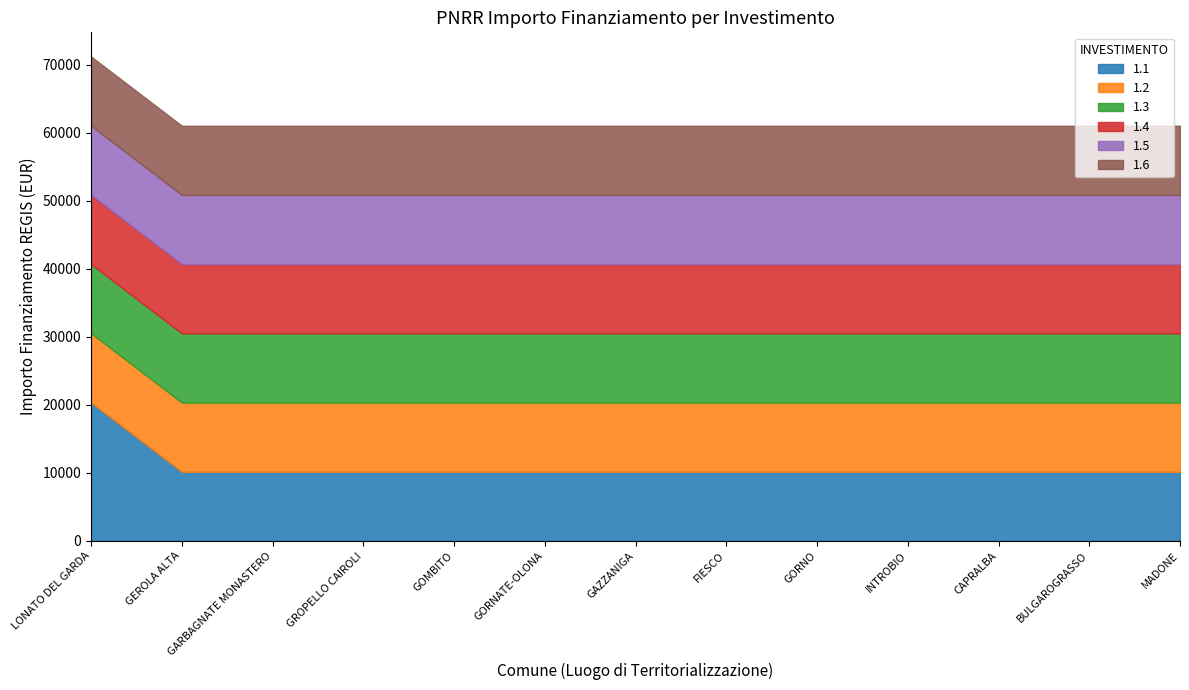

Reading left to right, extract all data points from this chart.

1.1: LONATO DEL GARDA=20344	GEROLA ALTA=10172	GARBAGNATE MONASTERO=10172	GROPELLO CAIROLI=10172	GOMBITO=10172	GORNATE-OLONA=10172	GAZZANIGA=10172	FIESCO=10172	GORNO=10172	INTROBIO=10172	CAPRALBA=10172	BULGAROGRASSO=10172	MADONE=10172
1.2: LONATO DEL GARDA=10172	GEROLA ALTA=10172	GARBAGNATE MONASTERO=10172	GROPELLO CAIROLI=10172	GOMBITO=10172	GORNATE-OLONA=10172	GAZZANIGA=10172	FIESCO=10172	GORNO=10172	INTROBIO=10172	CAPRALBA=10172	BULGAROGRASSO=10172	MADONE=10172
1.3: LONATO DEL GARDA=10172	GEROLA ALTA=10172	GARBAGNATE MONASTERO=10172	GROPELLO CAIROLI=10172	GOMBITO=10172	GORNATE-OLONA=10172	GAZZANIGA=10172	FIESCO=10172	GORNO=10172	INTROBIO=10172	CAPRALBA=10172	BULGAROGRASSO=10172	MADONE=10172
1.4: LONATO DEL GARDA=10172	GEROLA ALTA=10172	GARBAGNATE MONASTERO=10172	GROPELLO CAIROLI=10172	GOMBITO=10172	GORNATE-OLONA=10172	GAZZANIGA=10172	FIESCO=10172	GORNO=10172	INTROBIO=10172	CAPRALBA=10172	BULGAROGRASSO=10172	MADONE=10172
1.5: LONATO DEL GARDA=10172	GEROLA ALTA=10172	GARBAGNATE MONASTERO=10172	GROPELLO CAIROLI=10172	GOMBITO=10172	GORNATE-OLONA=10172	GAZZANIGA=10172	FIESCO=10172	GORNO=10172	INTROBIO=10172	CAPRALBA=10172	BULGAROGRASSO=10172	MADONE=10172
1.6: LONATO DEL GARDA=10172	GEROLA ALTA=10172	GARBAGNATE MONASTERO=10172	GROPELLO CAIROLI=10172	GOMBITO=10172	GORNATE-OLONA=10172	GAZZANIGA=10172	FIESCO=10172	GORNO=10172	INTROBIO=10172	CAPRALBA=10172	BULGAROGRASSO=10172	MADONE=10172